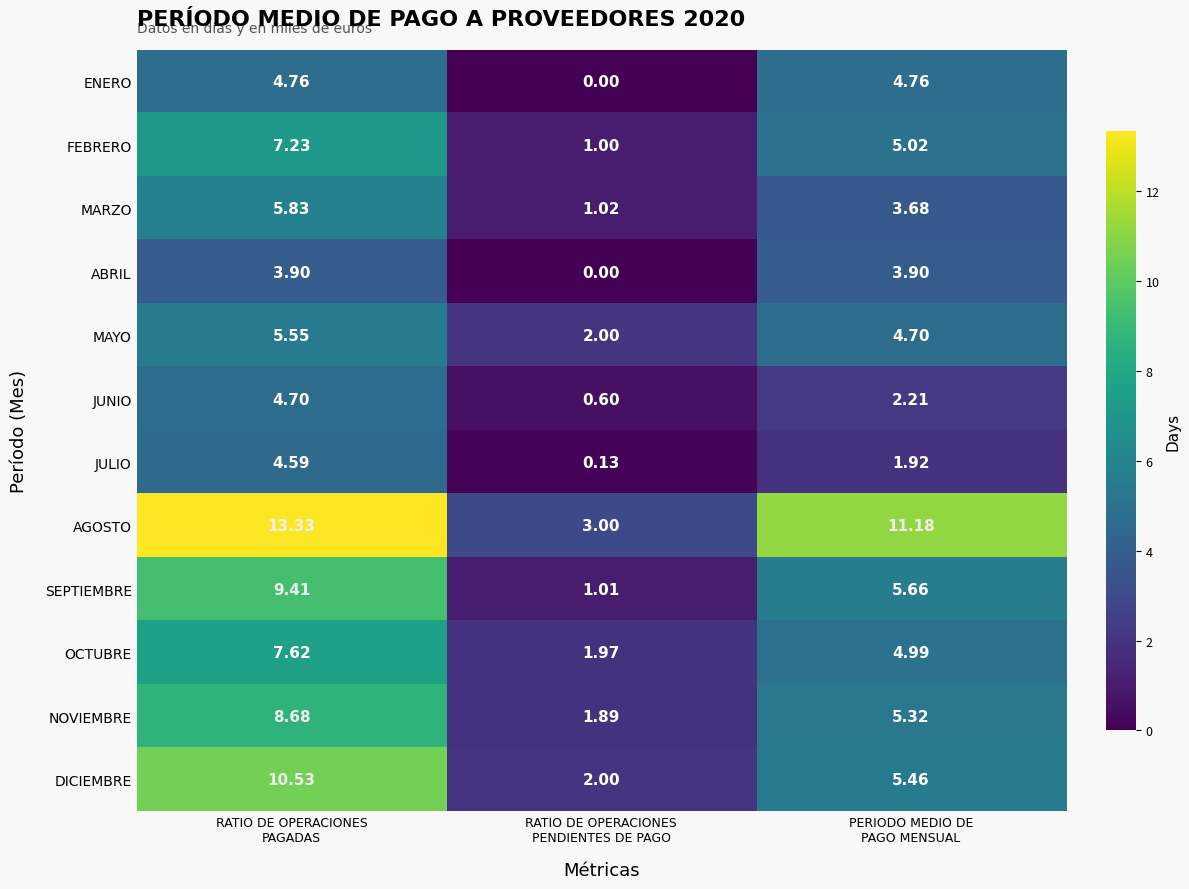

At which category does the chart reach its minimum across all series?

RATIO DE OPERACIONES
PENDIENTES DE PAGO